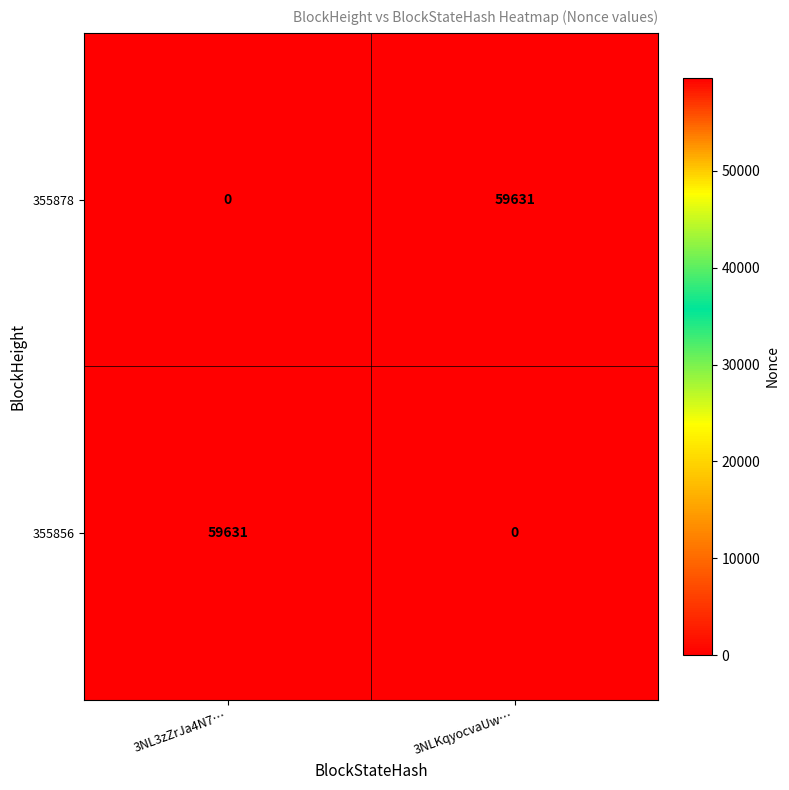

Reading left to right, what are all the values shown in this chart?

355878: 0	59631
355856: 59631	0